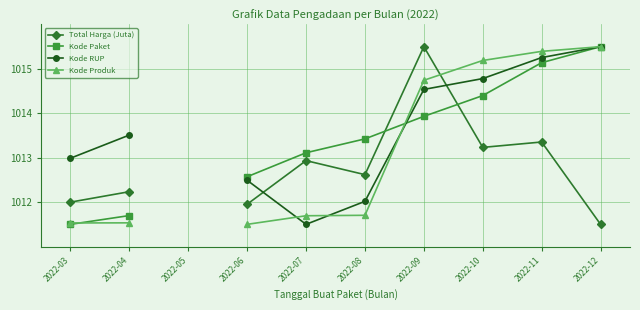

True or false: Kode Produk has a value of 1668.2 at 2022-03.

False